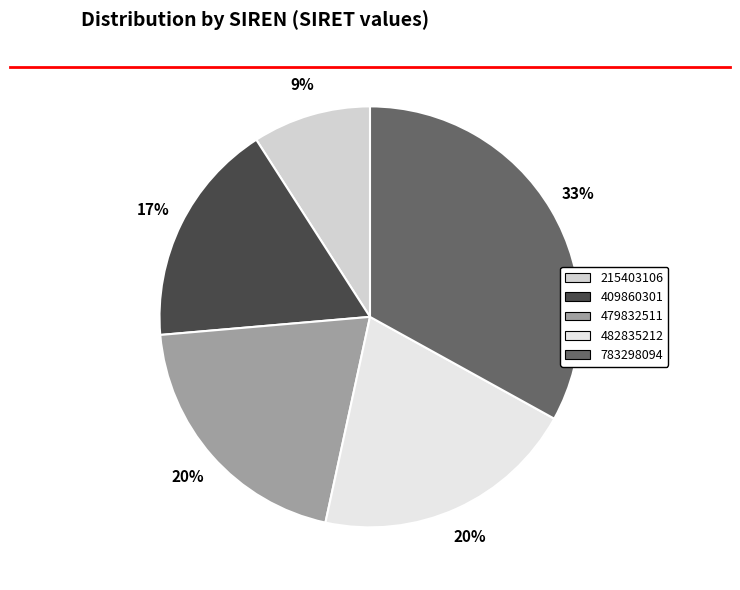

To the nearest percent, what is the difference between the largest and smallest slice percentages?

24%